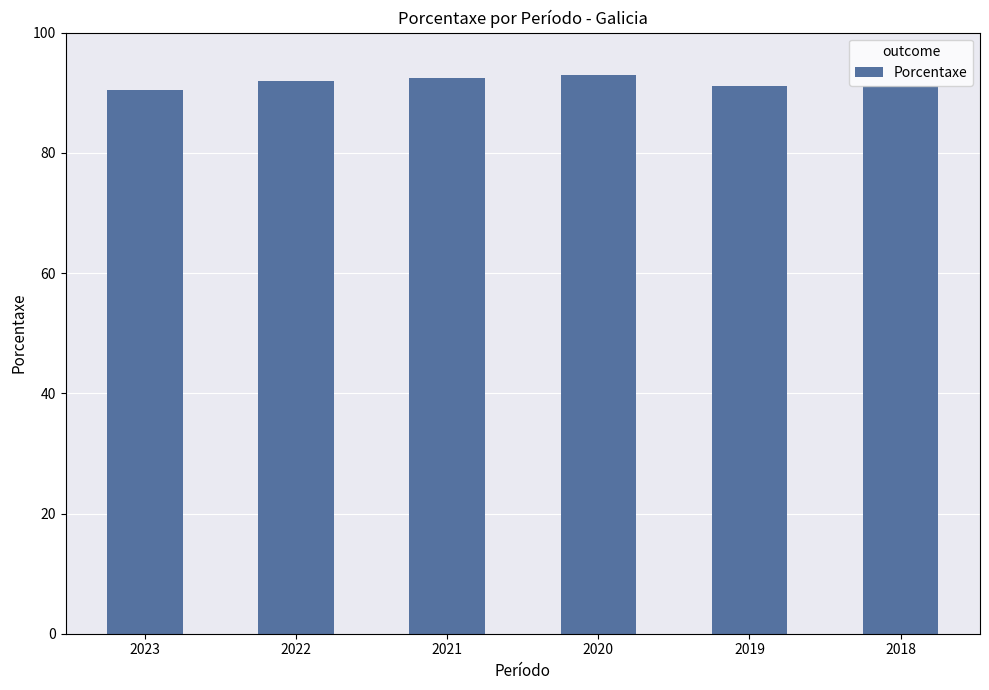

What is the sum of all values?

550.2